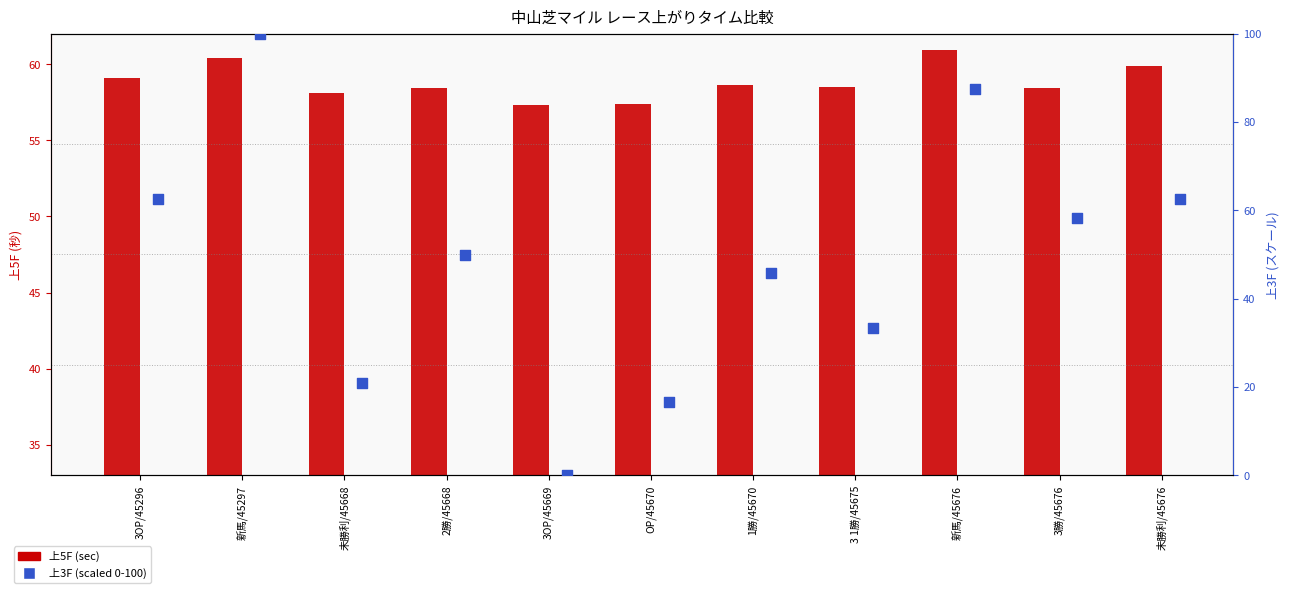

Which series has the largest Y range (max minus min)?

上3F (scaled)